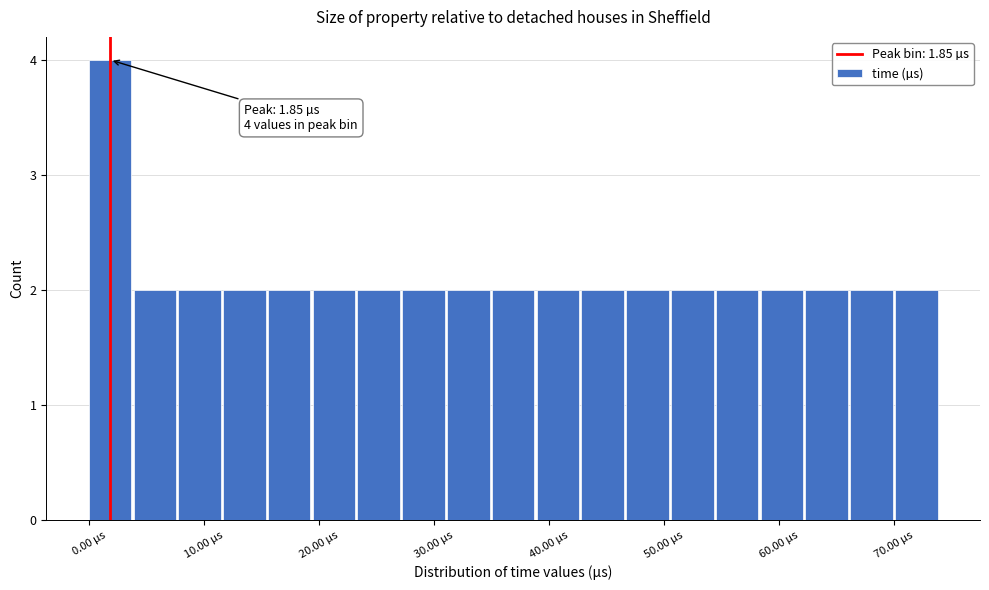

Around what value on the x-axis is the tallest bar? Give the approximate position of its centre, as read against the axis.

2